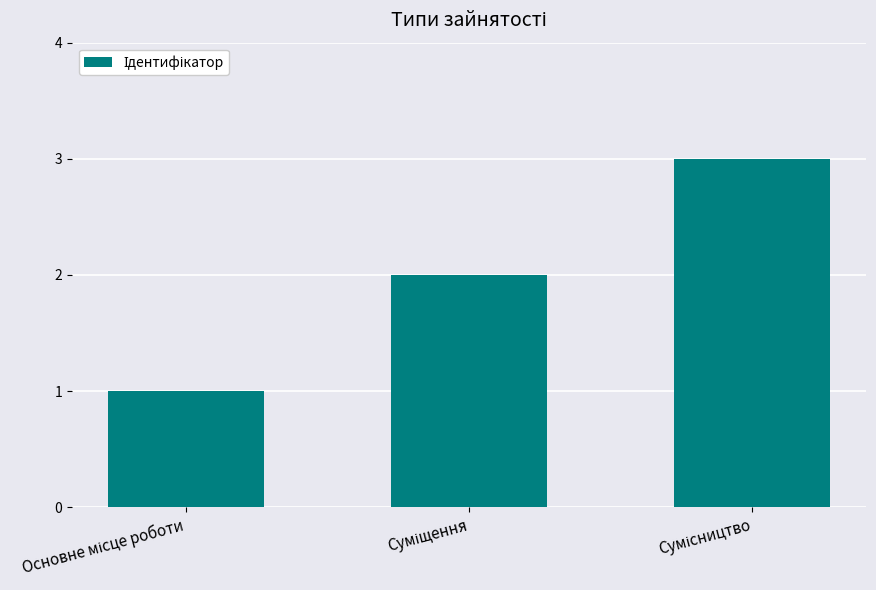

What is the smallest value displayed?

1